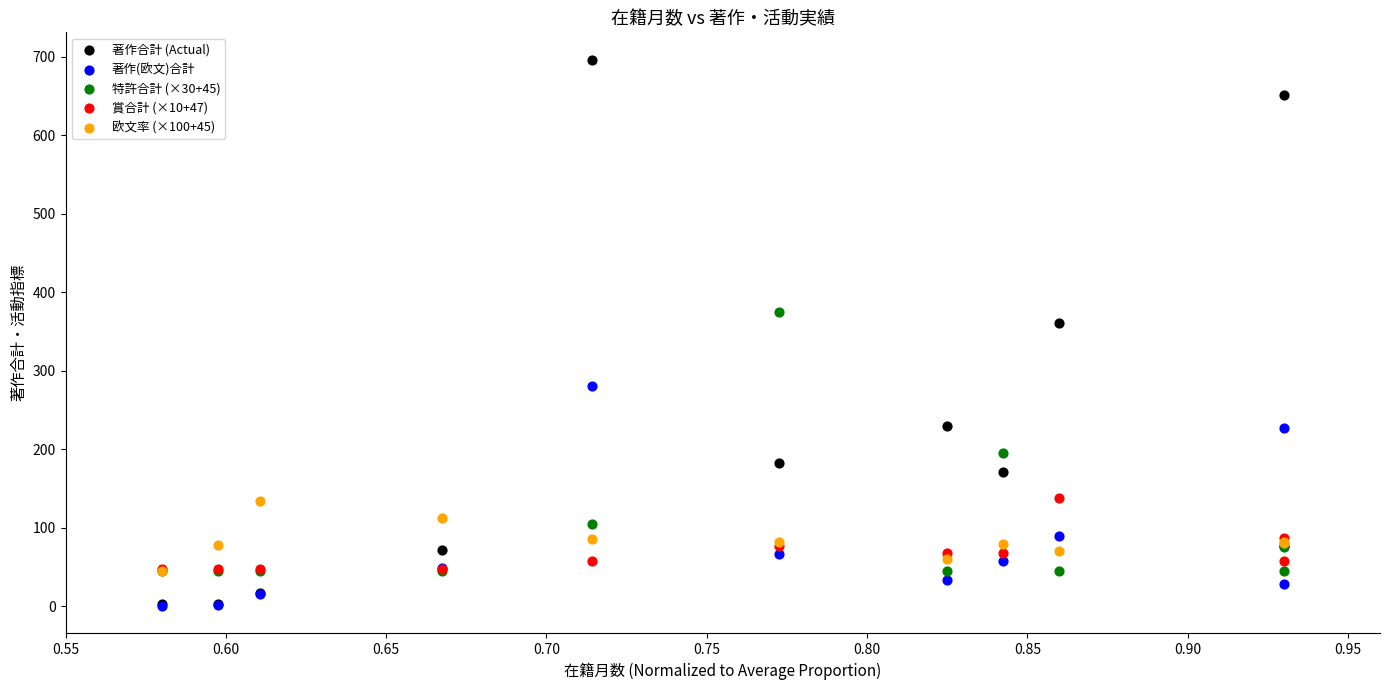

Across all series, what Y value is closest to 348?

361.0